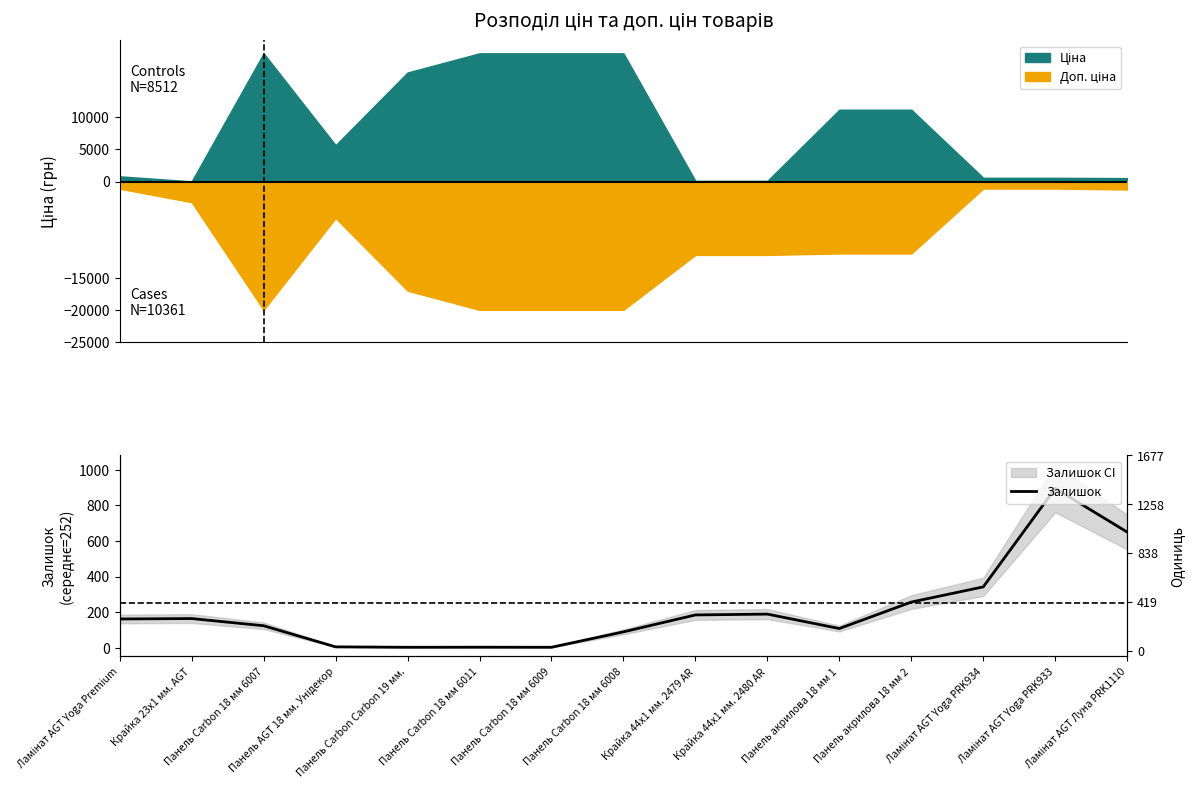

True or false: the data shows 342.0 at Ламінат AGT Yoga PRK934.

True